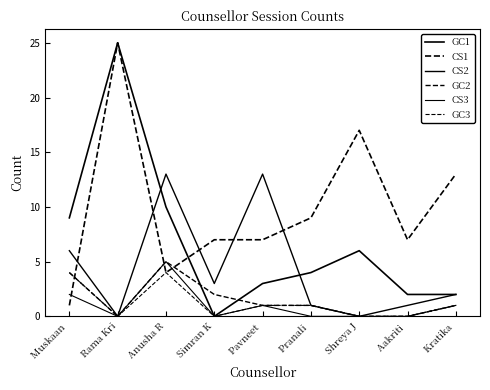

Reading left to right, extract all data points from this chart.

GC1: 9	25	10	0	3	4	6	2	2
CS1: 1	25	4	7	7	9	17	7	13
CS2: 6	0	13	3	13	1	0	1	2
GC2: 4	0	5	2	1	1	0	0	1
CS3: 2	0	5	0	1	0	0	0	1
GC3: 4	0	4	0	1	1	0	0	1